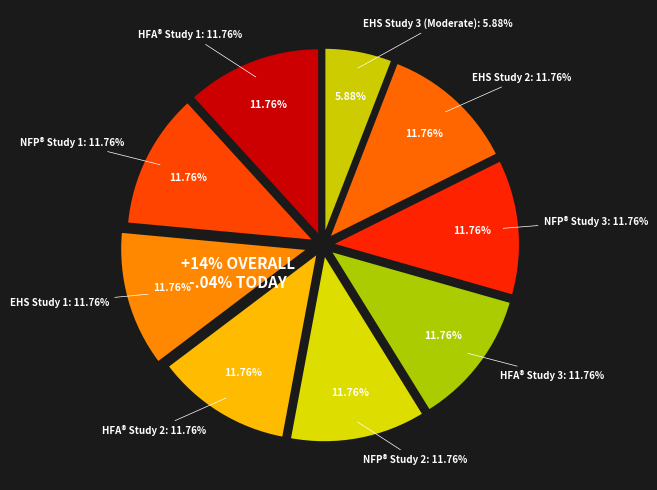

What is the largest slice in the pie chart?

Healthy Families America (HFA)® (1)